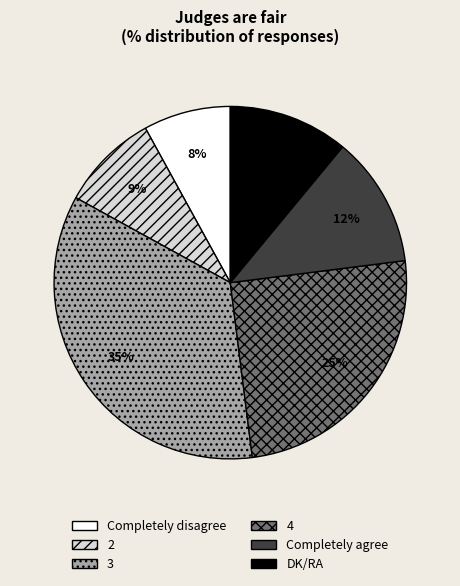

Combined, do 3 and 4 account for over 50%?

Yes